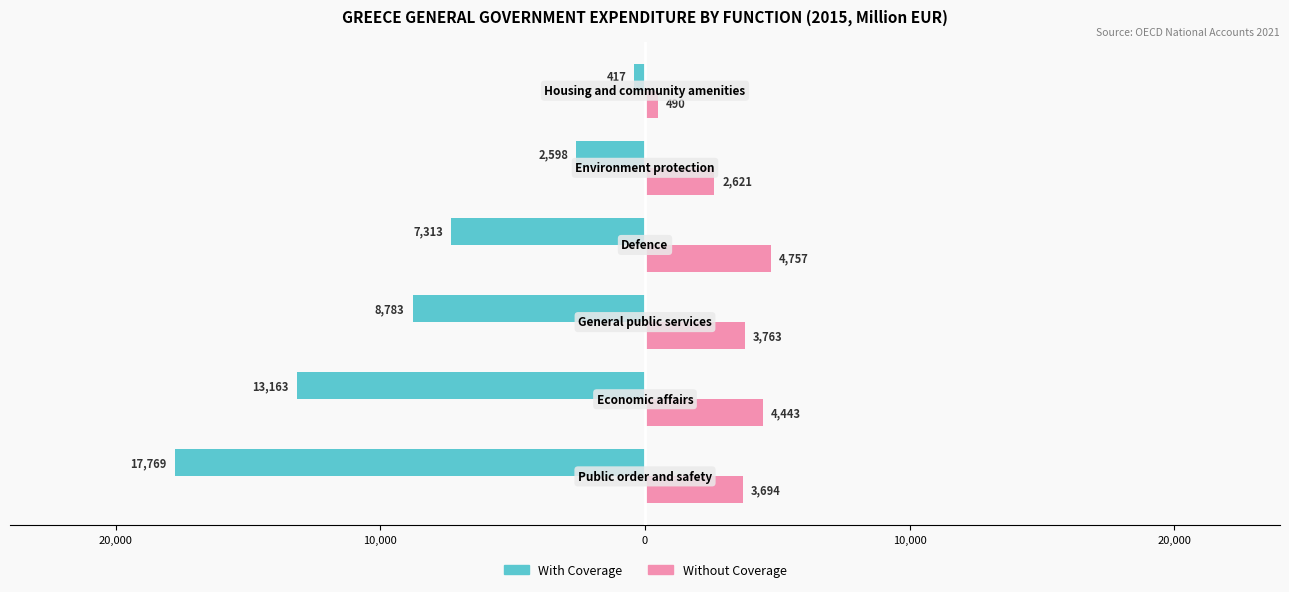

What are all the series names shown in the legend?

With Coverage, Without Coverage